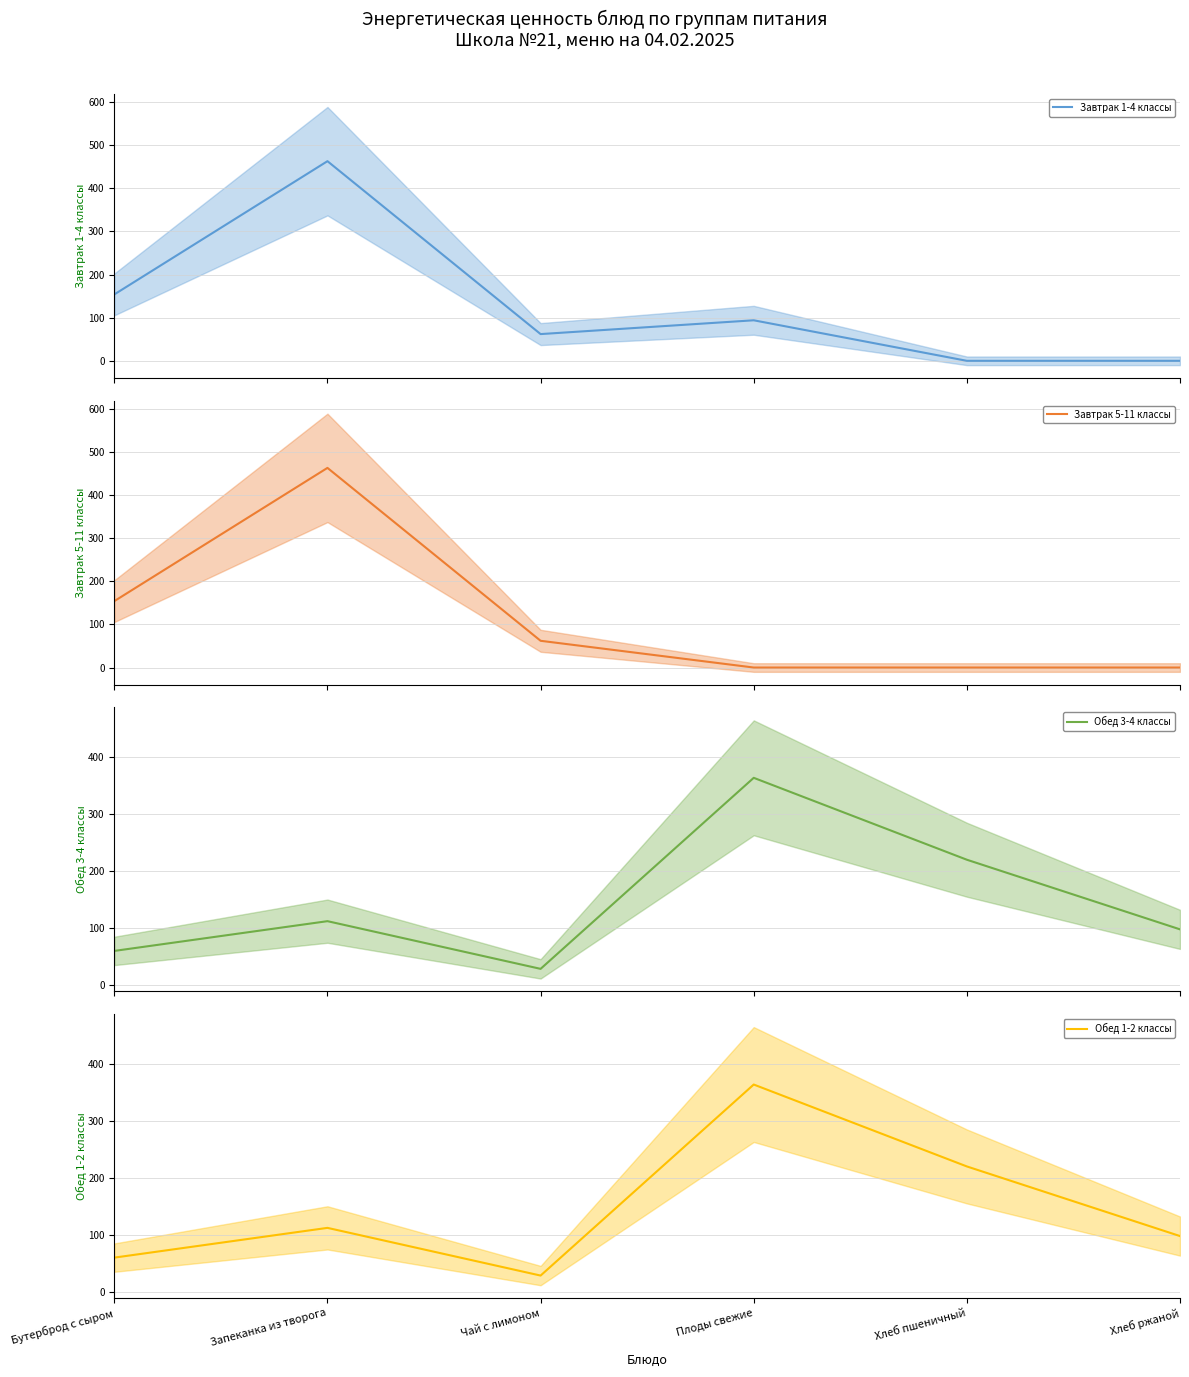

What is the difference between the maximum and second lowest values in the Завтрак 1-4 классы series?

463.0